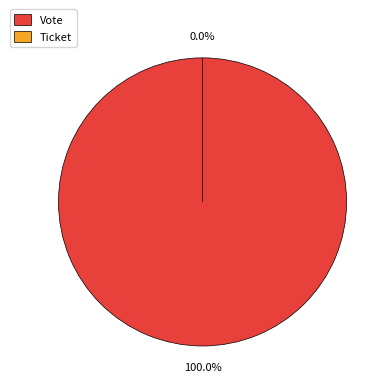

Which slice is the smallest?

Ticket